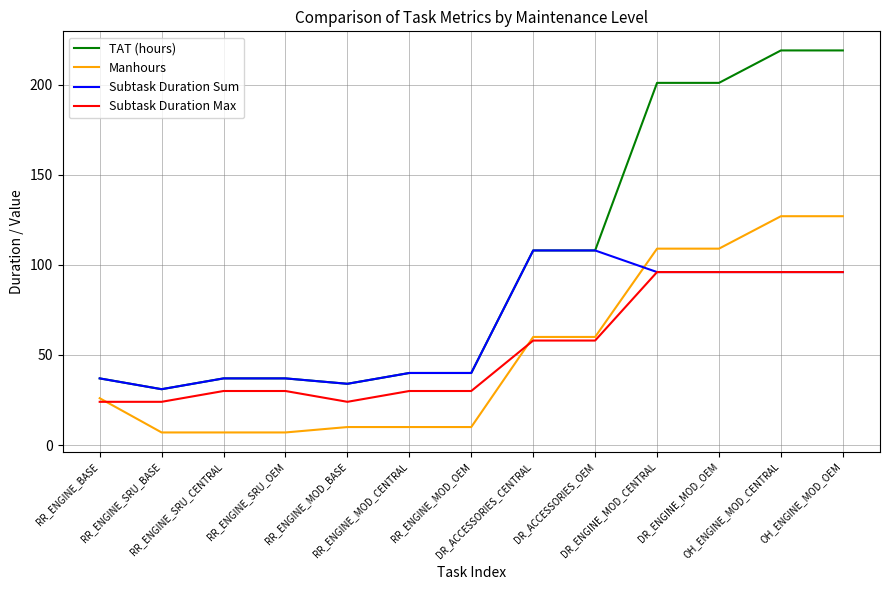

Is the value of TAT (hours) at RR_ENGINE_BASE greater than the value of Subtask Duration Max at RR_ENGINE_BASE?

Yes